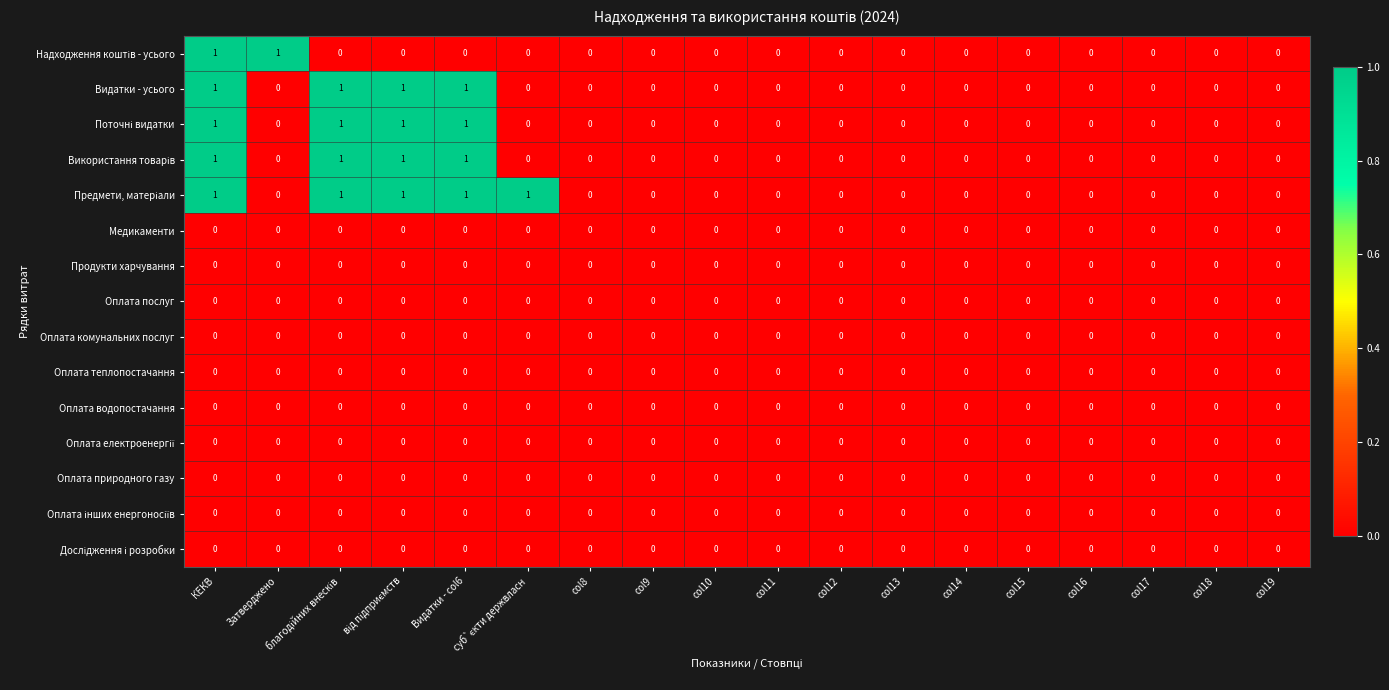

Is the value of Видатки - усього at Видатки - col6 greater than the value of Оплата теплопостачання at Затверджено?

Yes